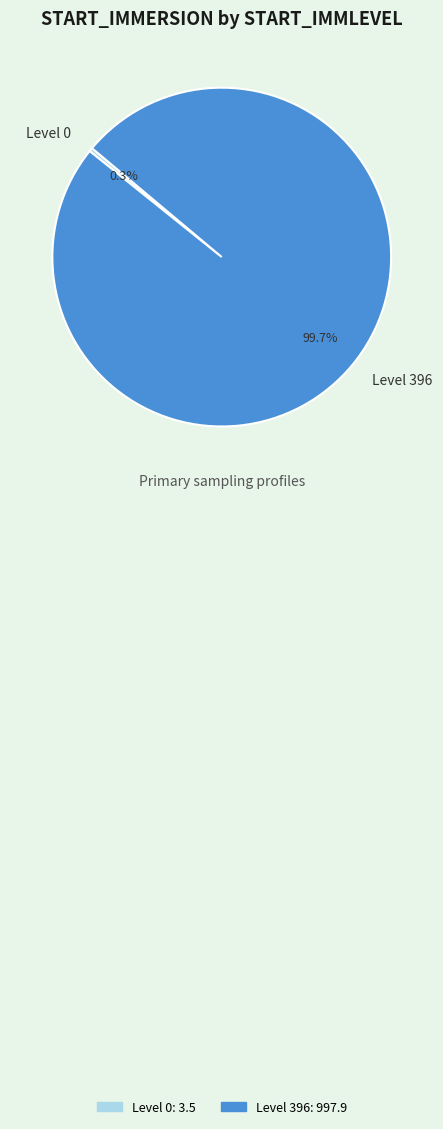

Rank the categories by value from highest to lowest.

Level 396, Level 0